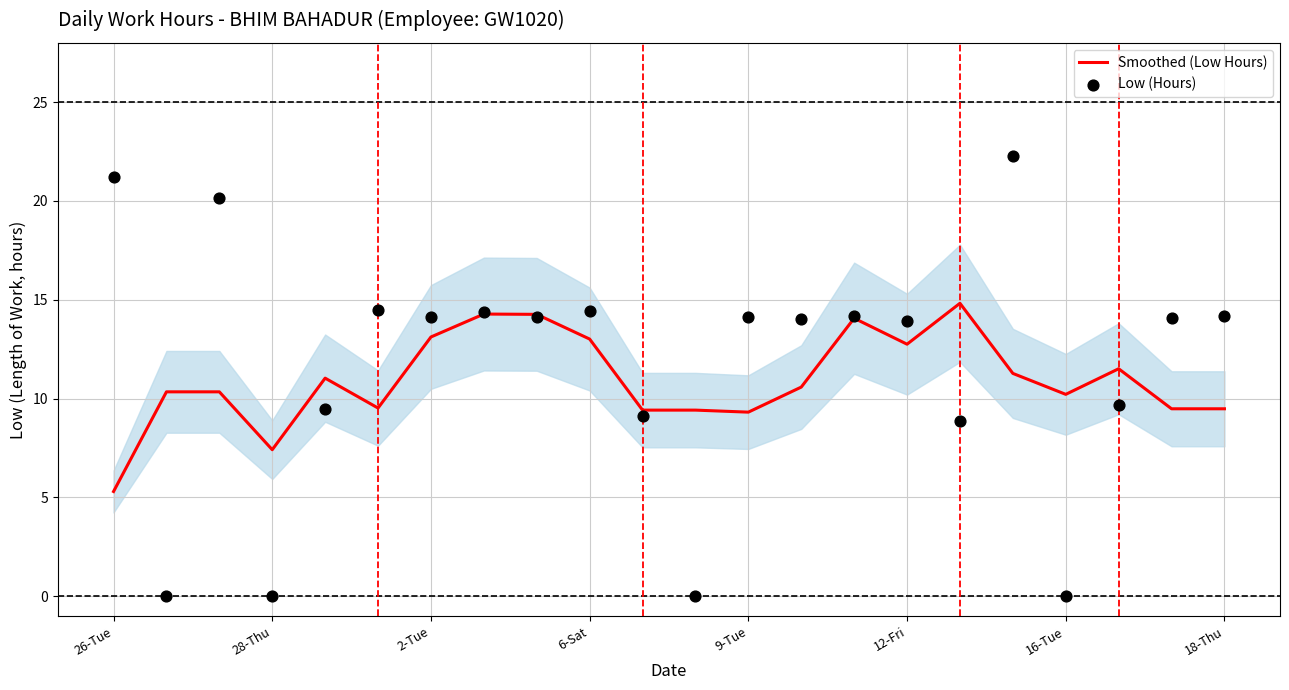

The value of Smoothed (Low Hours) at 6-Sat is 13.0. True or false?

True